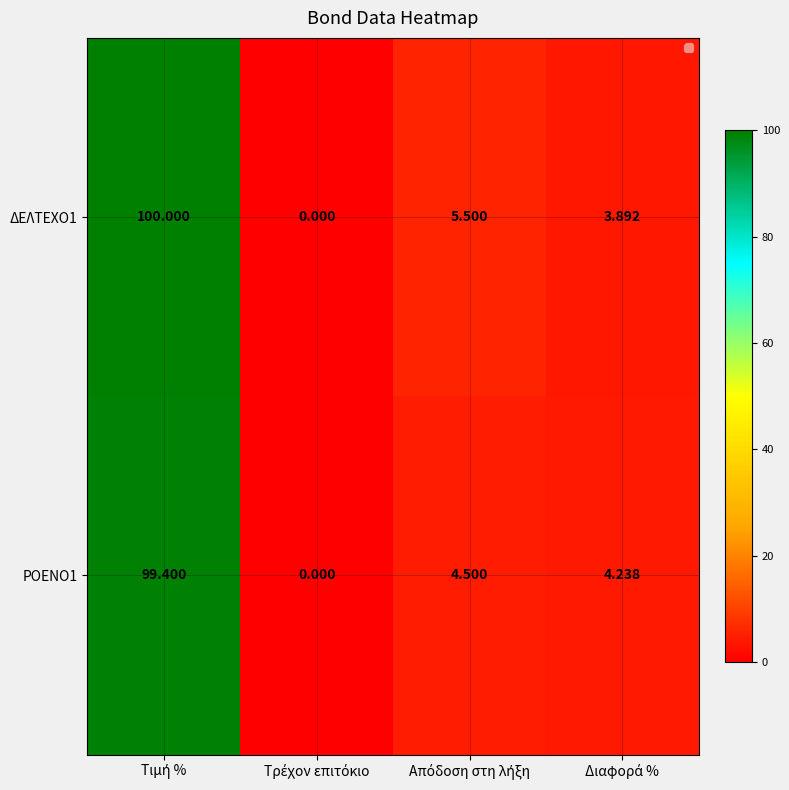

Which series has the widest spread of values?

ΔΕΛΤΕΧΟ1